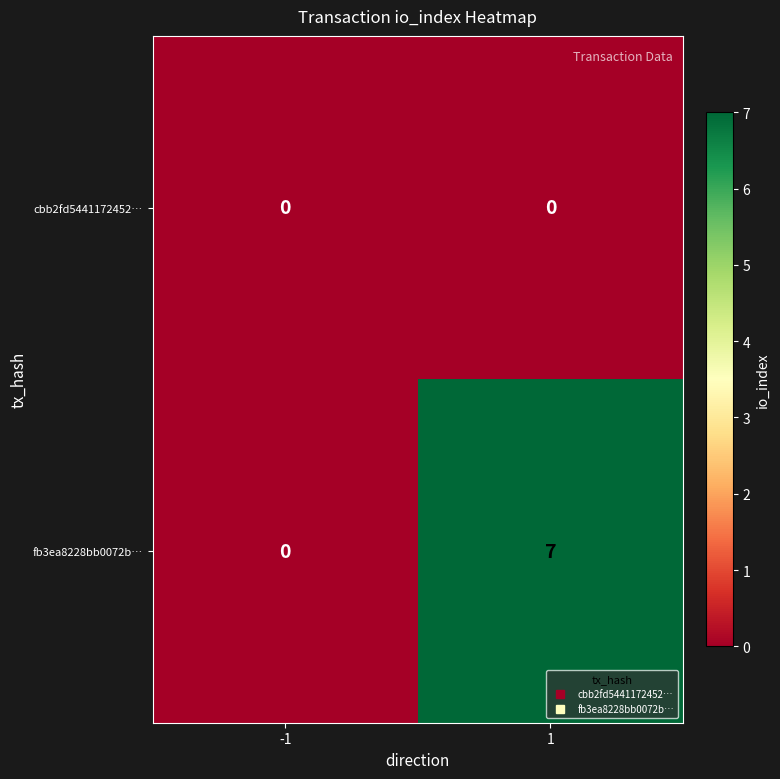

At how many categories does at least one series exceed 5?

1